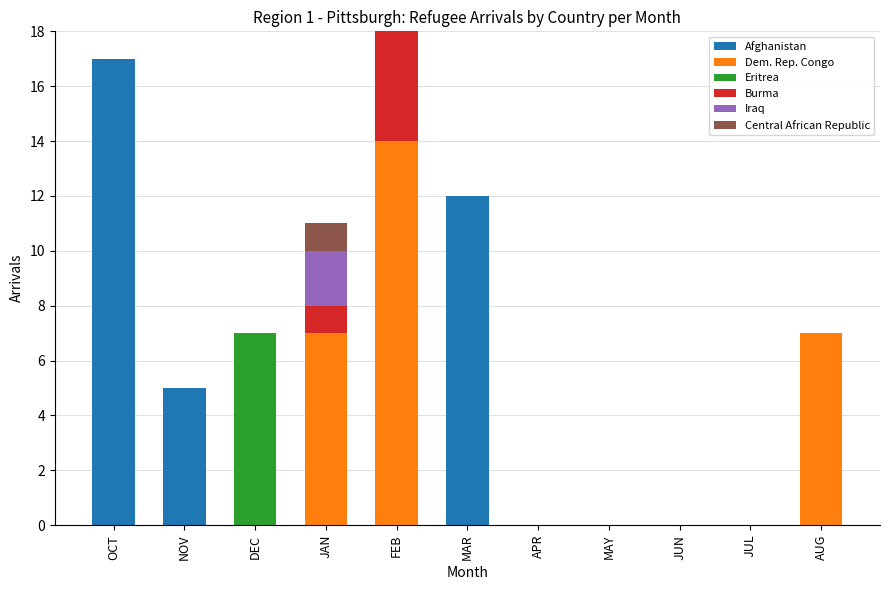

True or false: Afghanistan has a value of 0 at JAN.

True